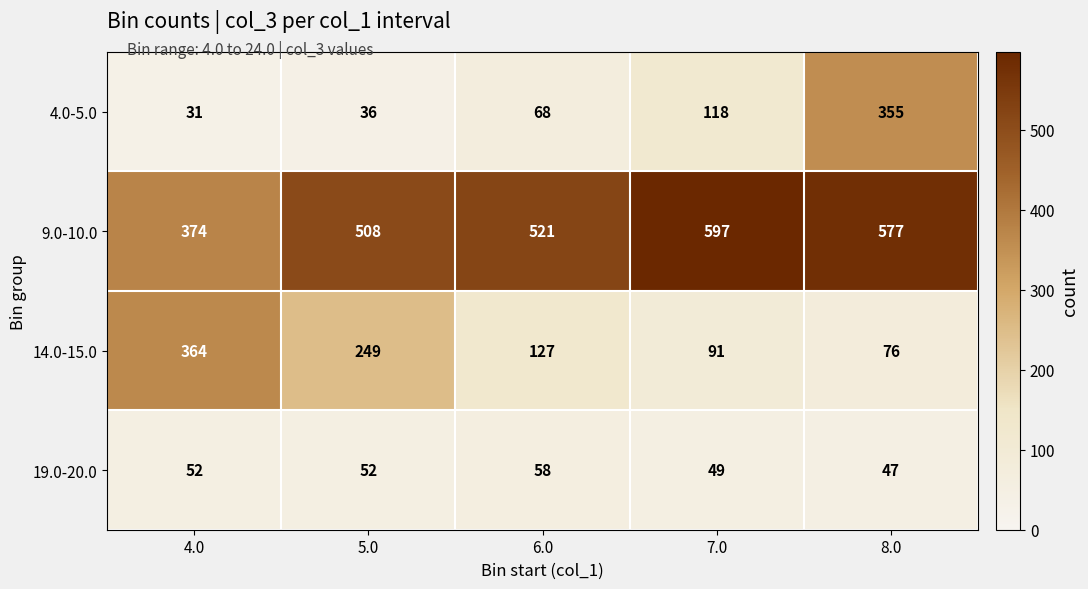

What is the difference between the highest and lowest values at 5.0?

472